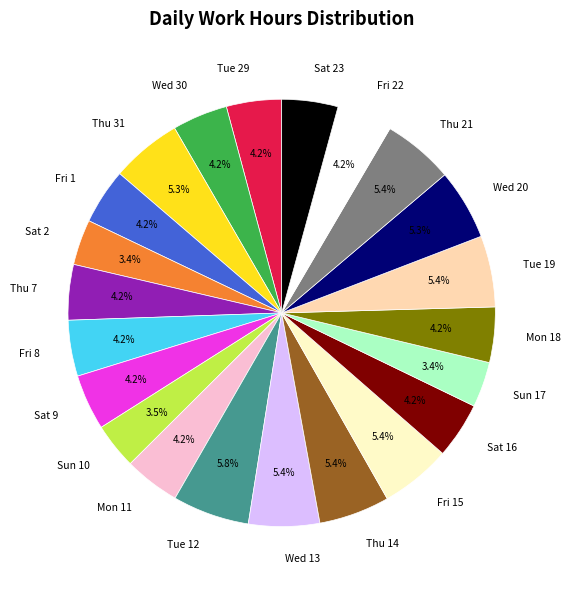

Between Wed 20 and Thu 7, which is larger?

Wed 20